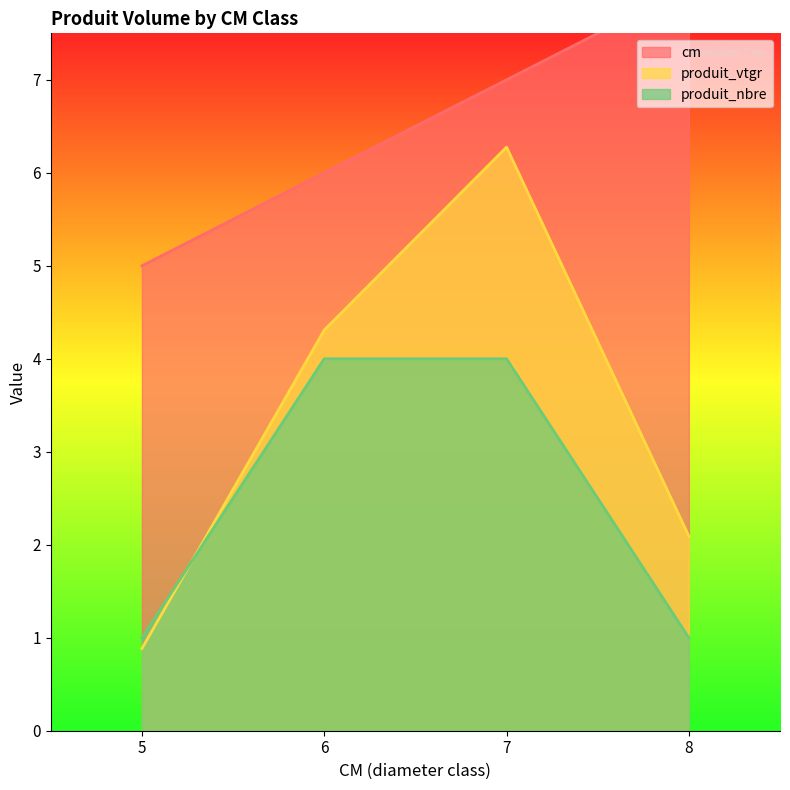

How many lines are shown in the chart?

3